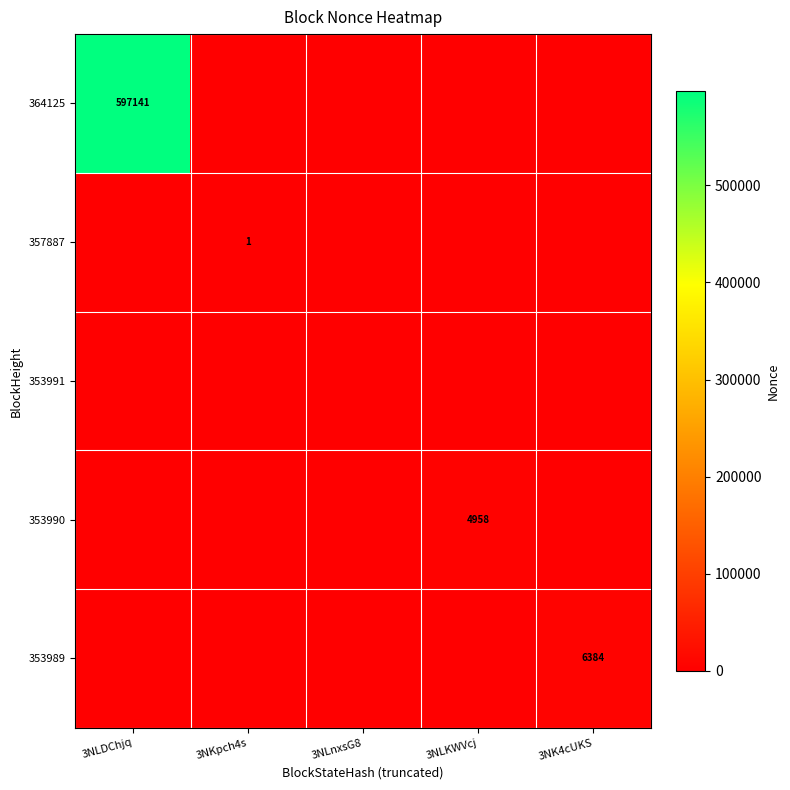

The 364125 series shows 165020 at 3NLDChjq. True or false?

False